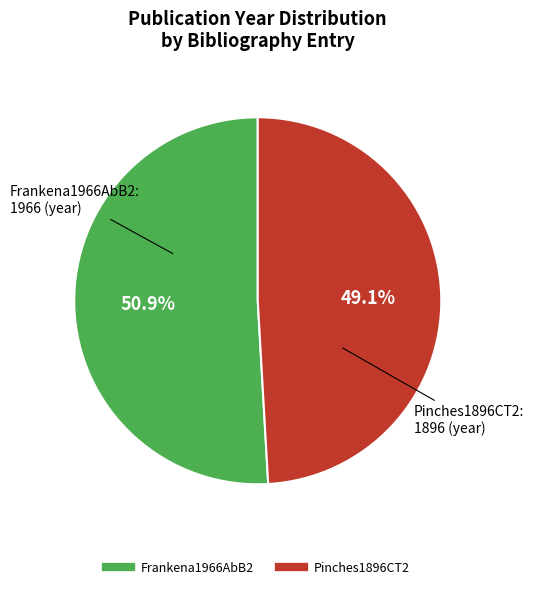

What percentage is the Pinches1896CT2 slice, to the nearest percent?

49%